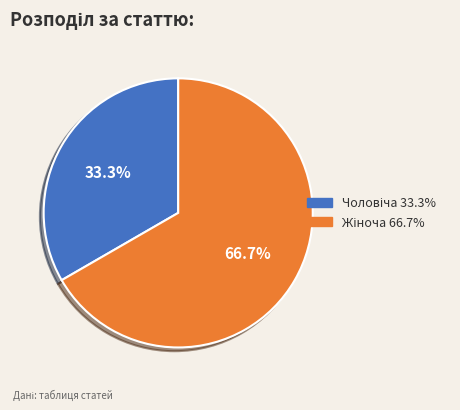

Is there any slice that represents more than half of the pie?

Yes